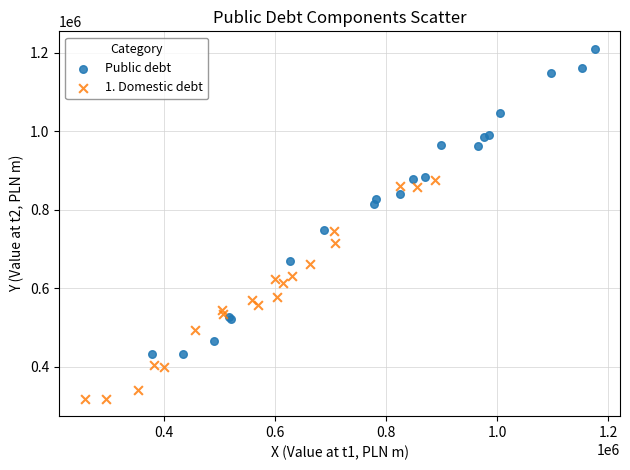

Which series has the largest Y range (max minus min)?

Public debt